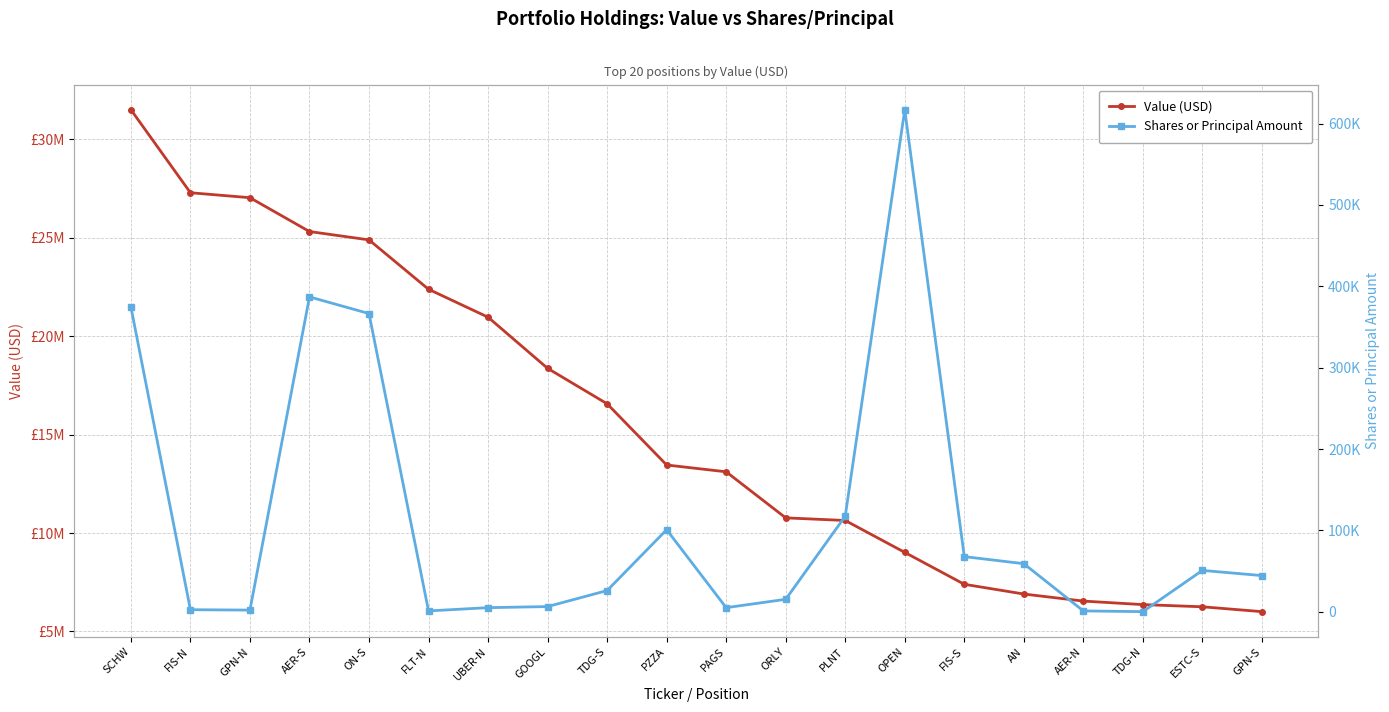

How many lines are shown in the chart?

2